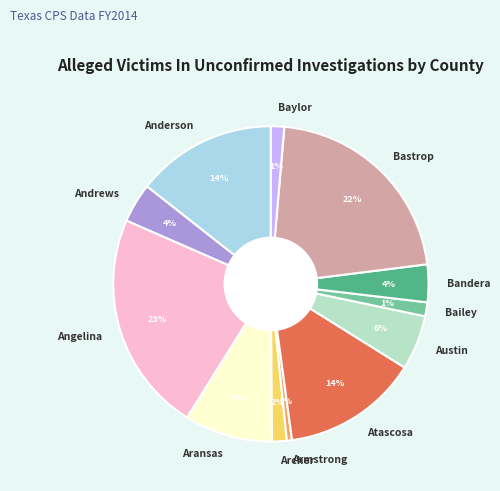

True or false: Bastrop accounts for 8% of the total.

False